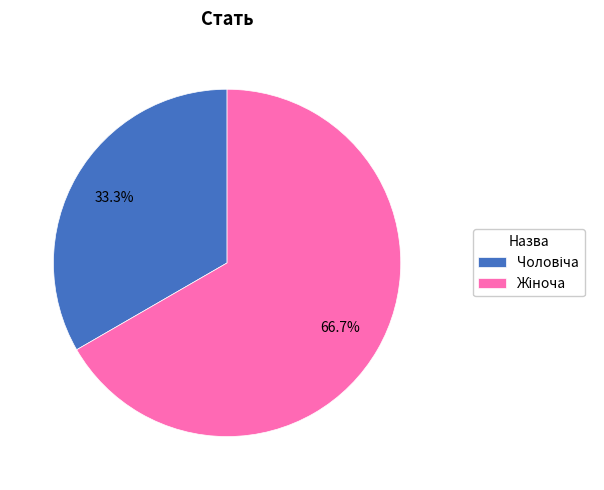

Does any single category account for the majority?

Yes